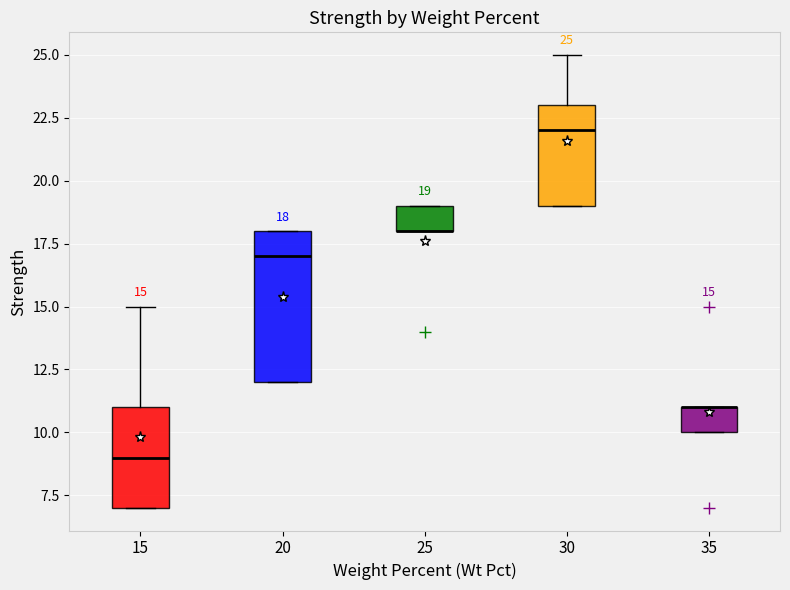

Which box is the tallest, from its lower edge to its upper edge?

20